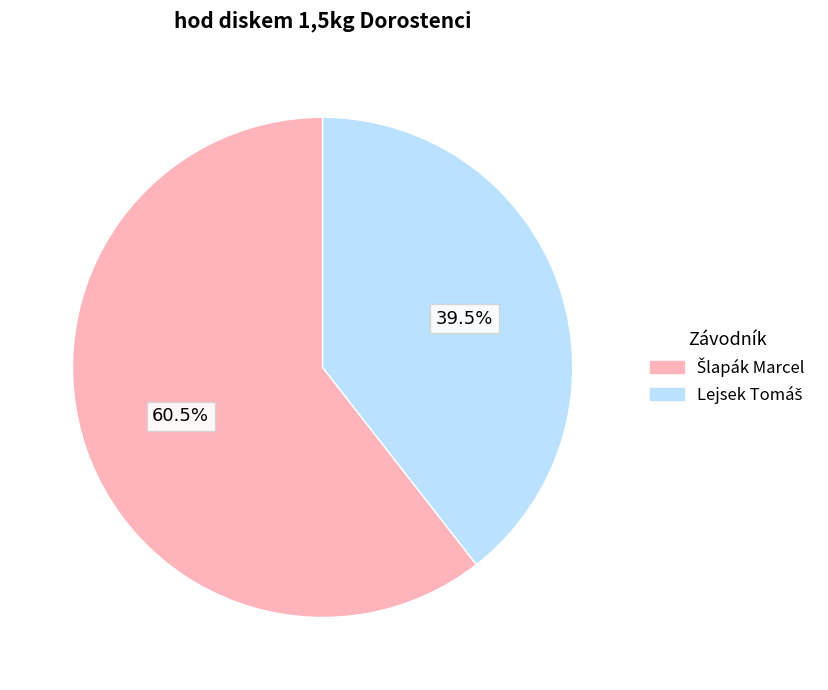

Count the number of slices in the pie.

2